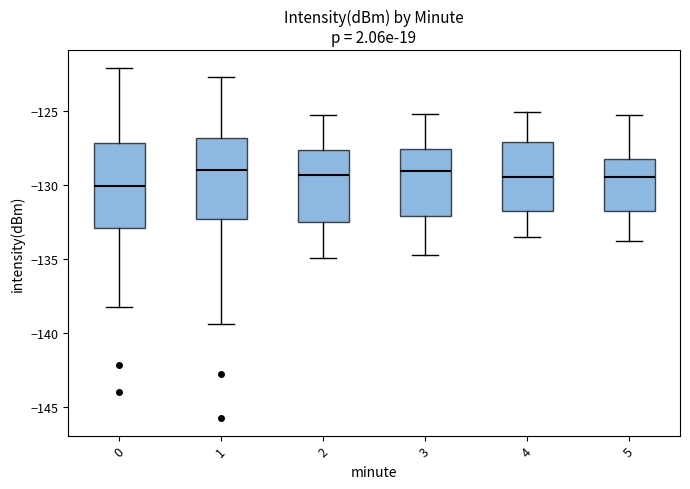

Reading left to right, read every box against the y-axis: the position of its median line, the range the box covers, and the ends of its whiskers. The values are not printed on the chart, so give them approximately, as read against the axis.

0: median -130.0, box -133.0 to -127.0, whiskers -138.0 to -122.0
1: median -129.0, box -132.5 to -127.0, whiskers -139.5 to -122.5
2: median -129.5, box -132.5 to -127.5, whiskers -135.0 to -125.5
3: median -129.0, box -132.0 to -127.5, whiskers -134.5 to -125.0
4: median -129.5, box -132.0 to -127.0, whiskers -133.5 to -125.0
5: median -129.5, box -132.0 to -128.0, whiskers -134.0 to -125.5